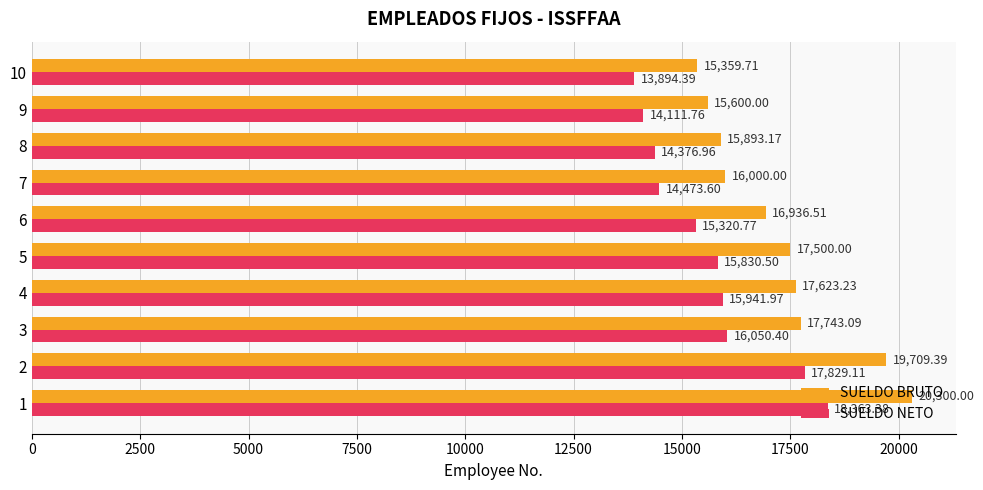

What is the sum of all SUELDO BRUTO values?

172665.1